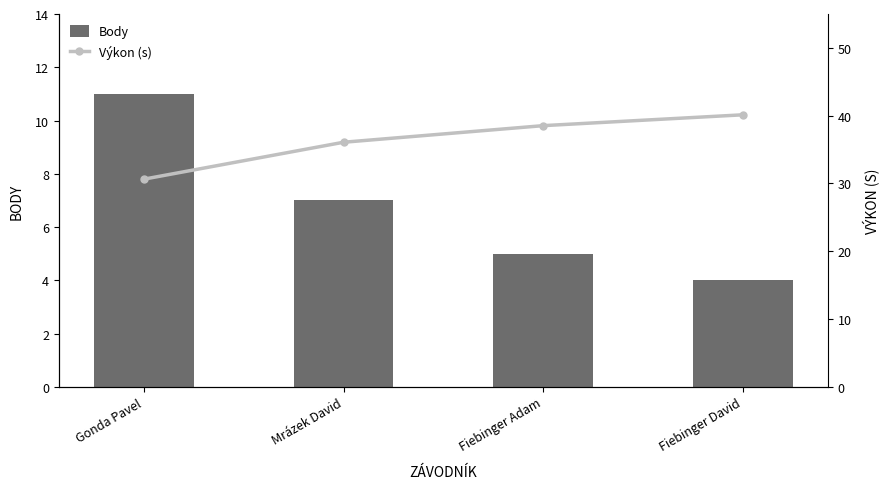

Which category has the lowest value in the Body series?

Fiebinger David